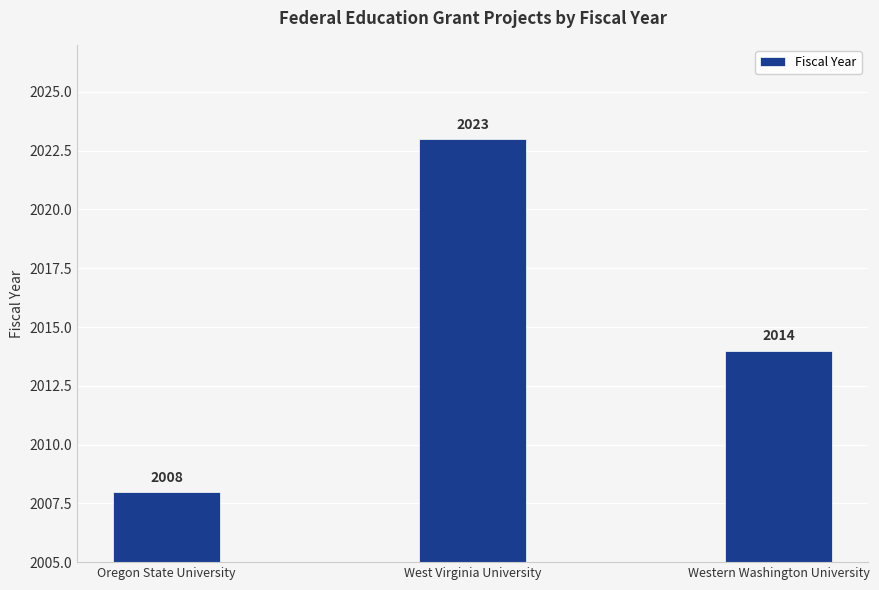

How many data points does each series have?

3